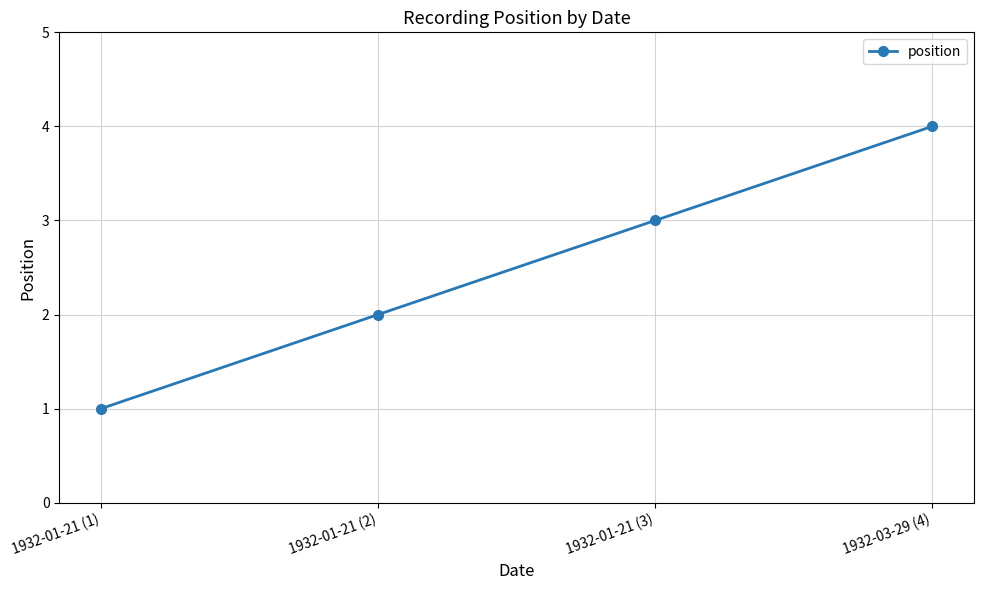

How many lines are shown in the chart?

1